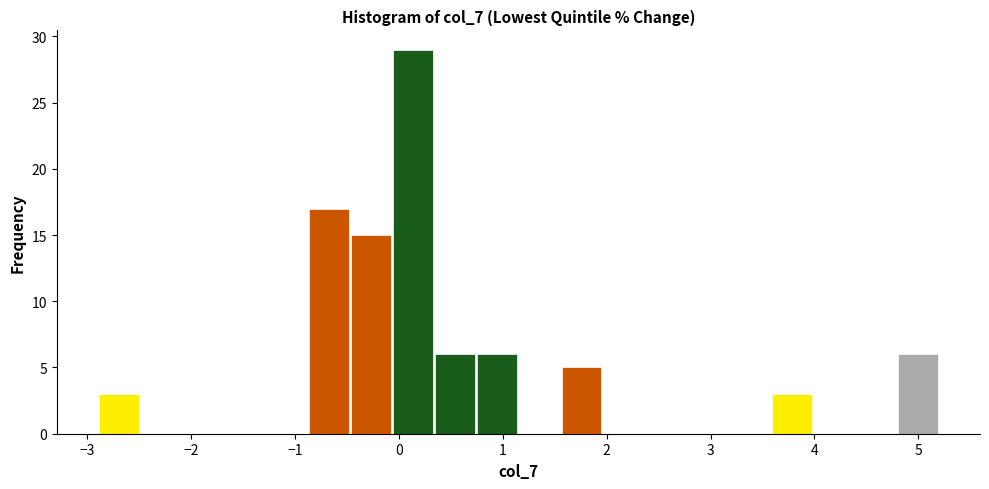

What is the height of the bar covering 4.8 to 5.2 on the x-axis? Neither the bar edges nor the heights are printed on the chart, so give them approximately, as read against the axes.

6